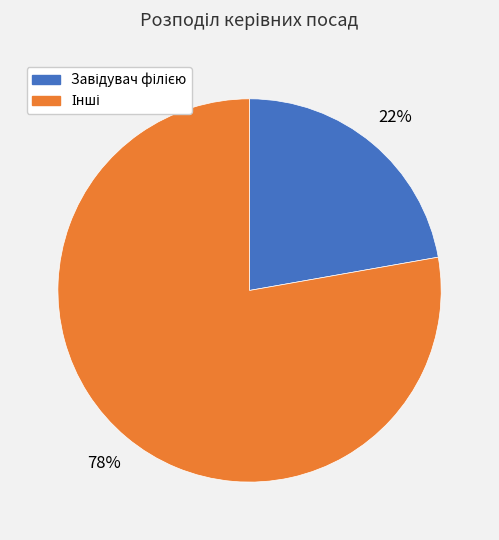

To the nearest percent, what is the average slice percentage?

50%